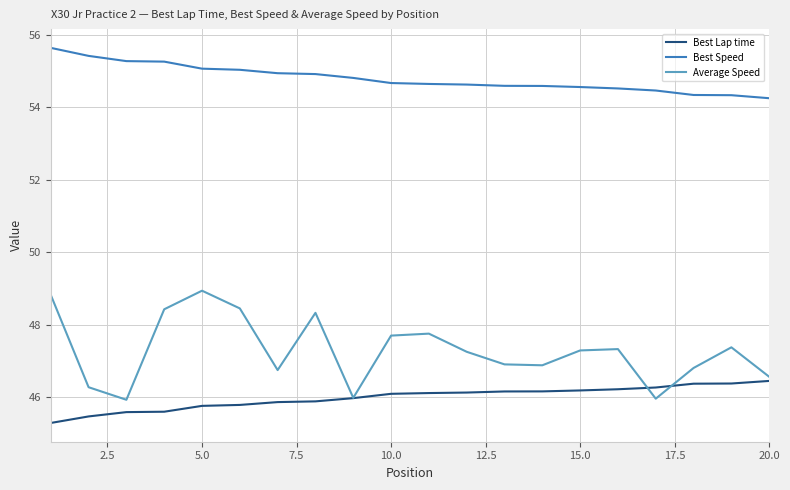

What is the average value of the Best Lap time series?

46.0